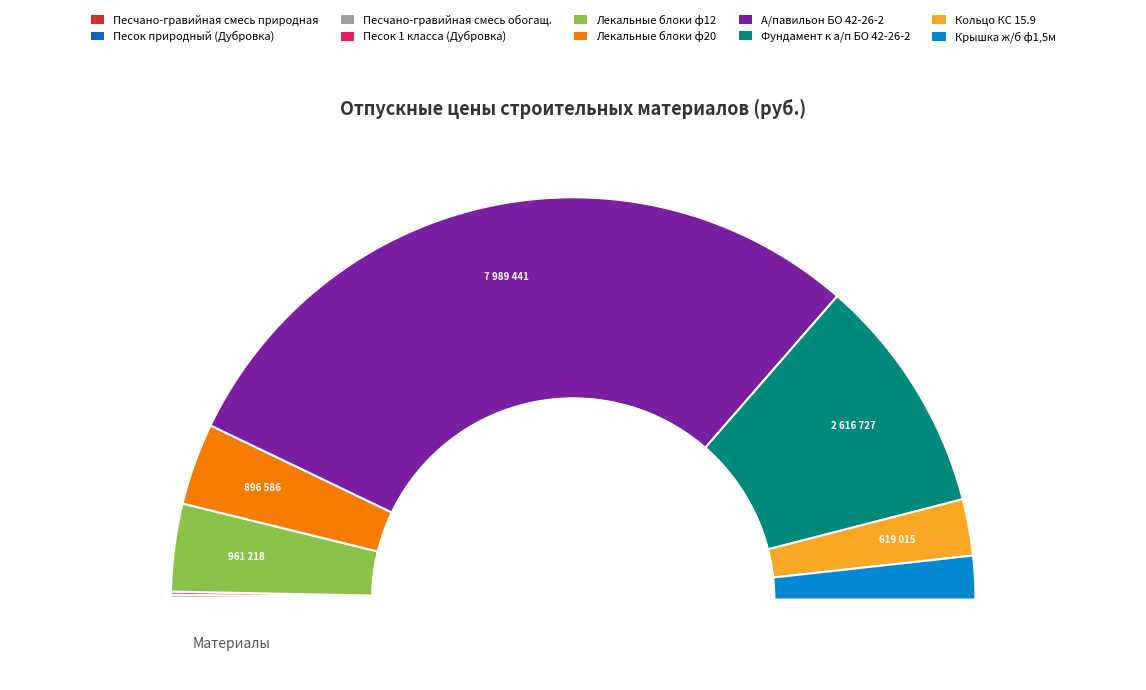

To the nearest percent, what is the difference between the Лекальные блоки ф20 and Песчано-гравийная смесь обогащ. slice percentages?

6%